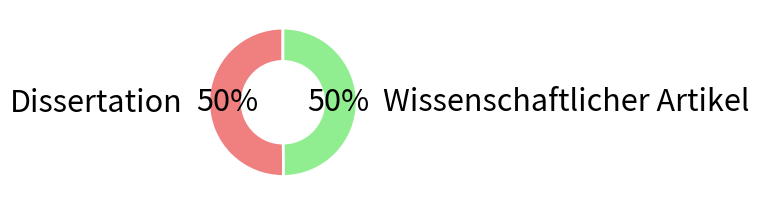

To the nearest percent, what is the average slice percentage?

50%